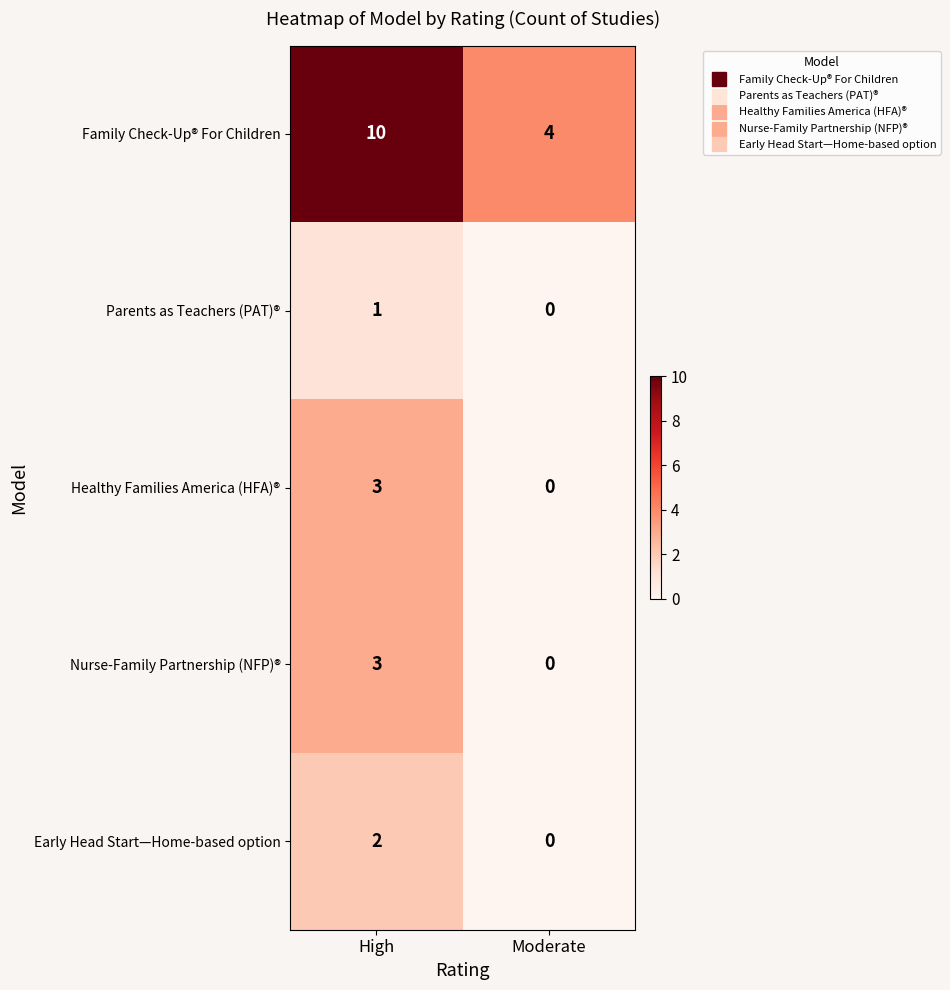

At how many categories does at least one series exceed 5?

1